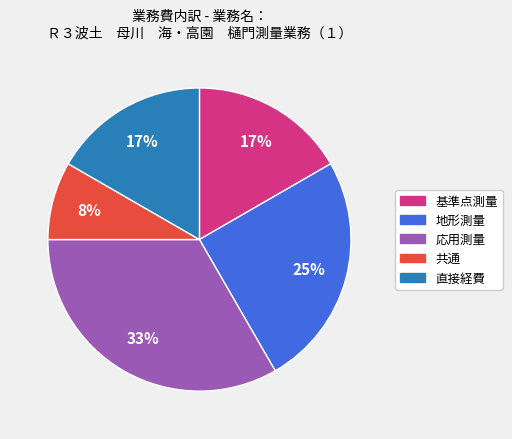

Do 共通 and 地形測量 together represent more than half of the pie?

No